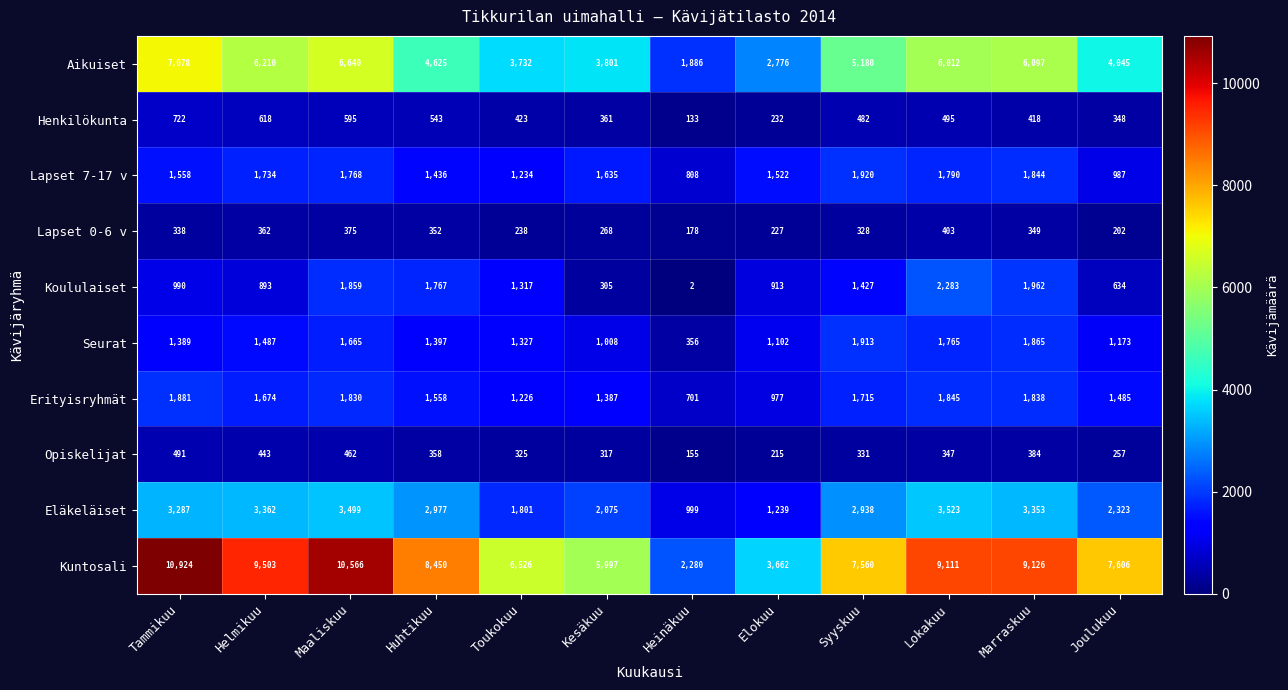

What is the difference between the maximum and minimum values in the Henkilökunta series?

589